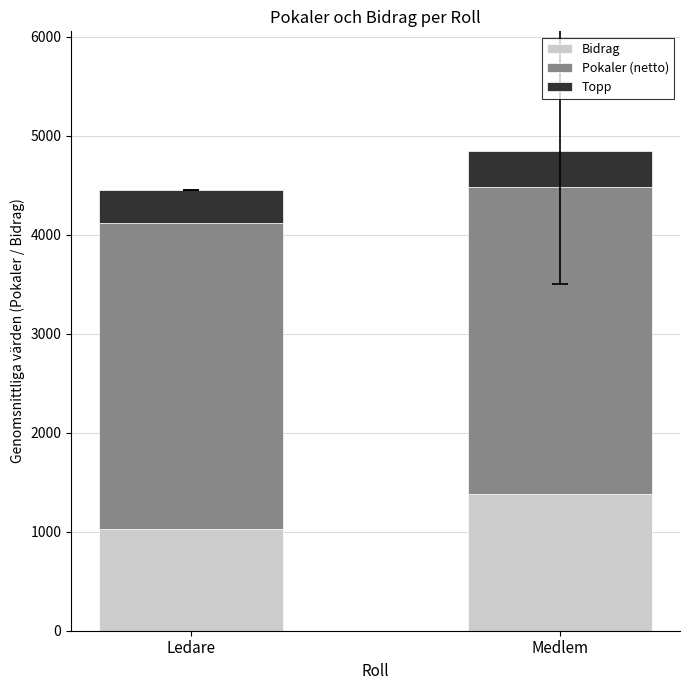

What is the total value across all series at Medlem?

4842.0